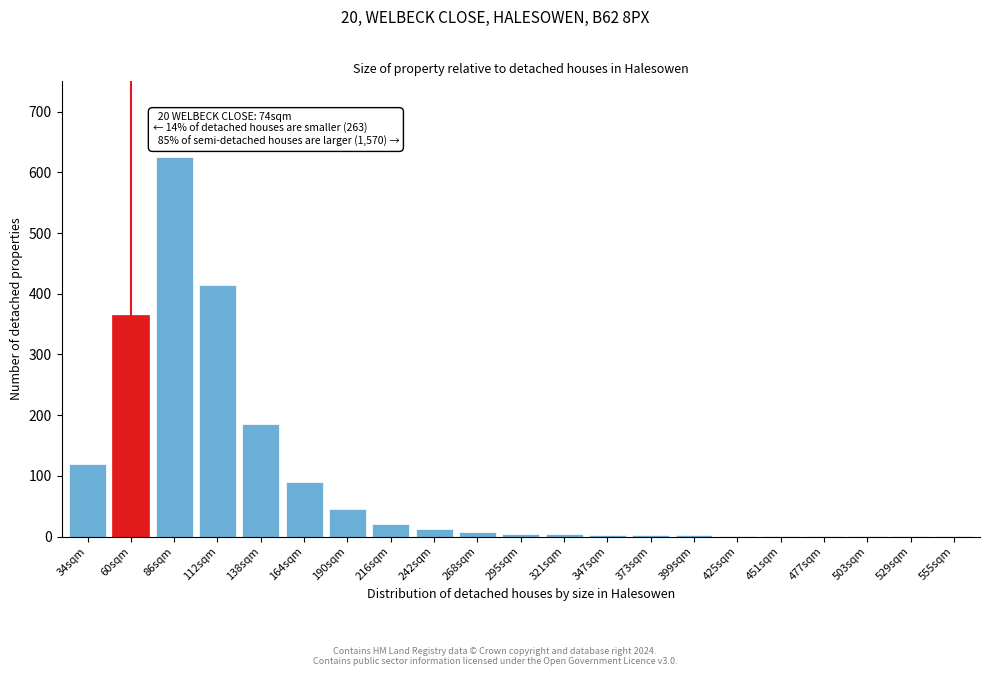

What is the sum of all values?

1907